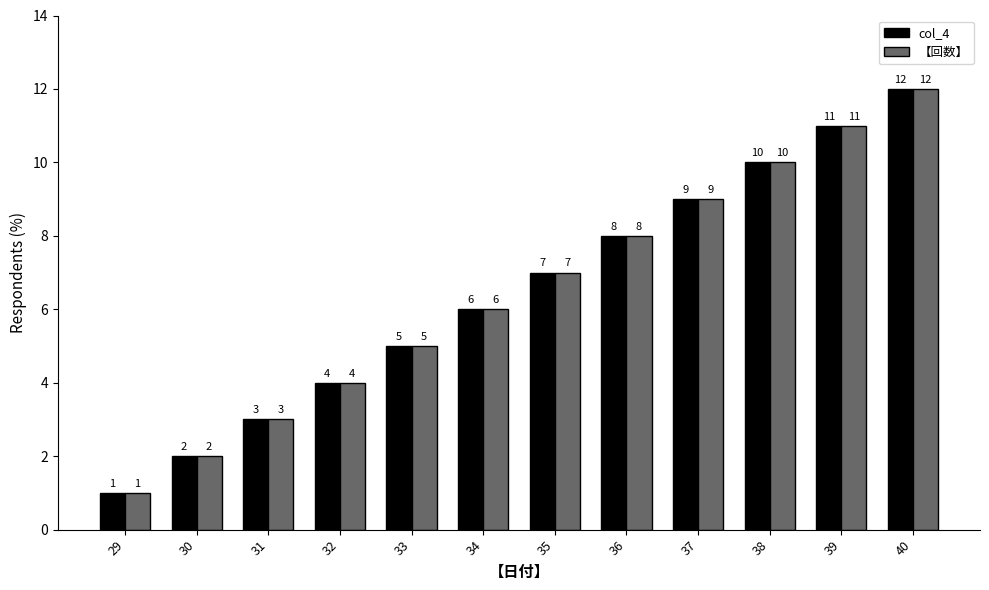

At which label does 【回数】 reach its peak?

40